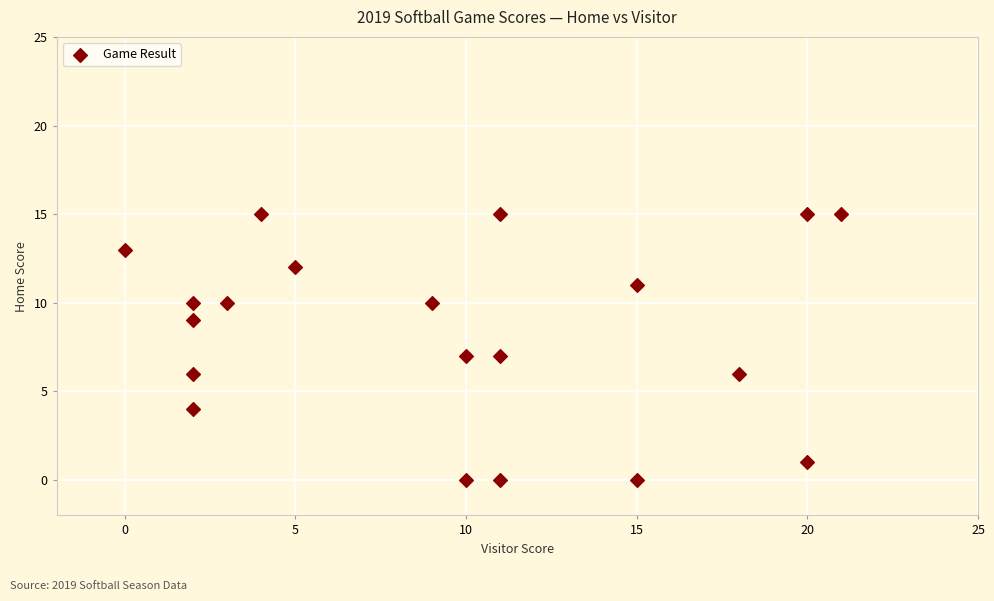

What is the range of Y values (max minus min)?

15